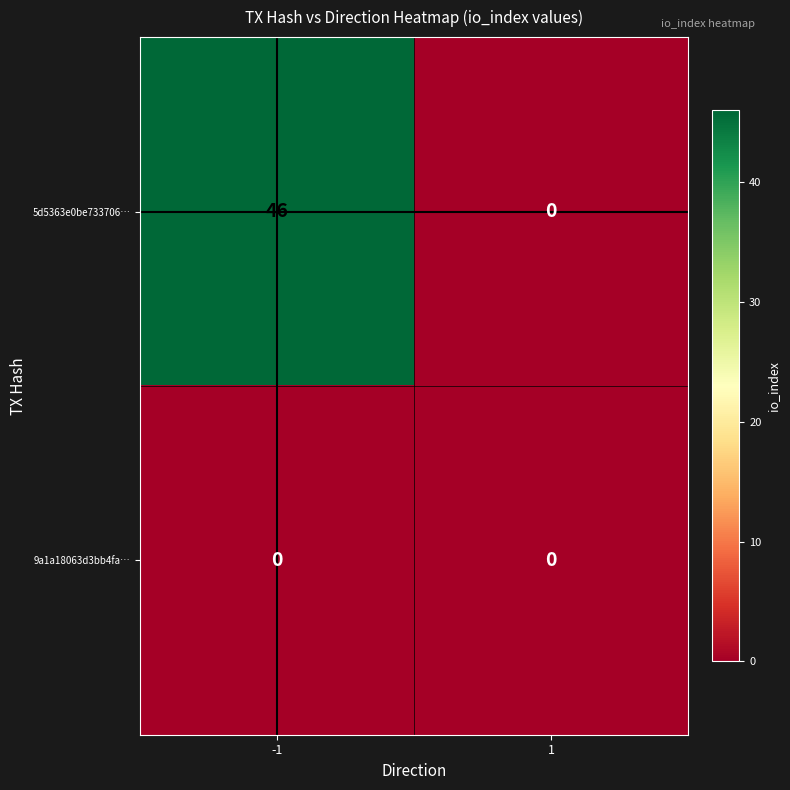

Which series has the largest range (max minus min)?

5d5363e0be733706…